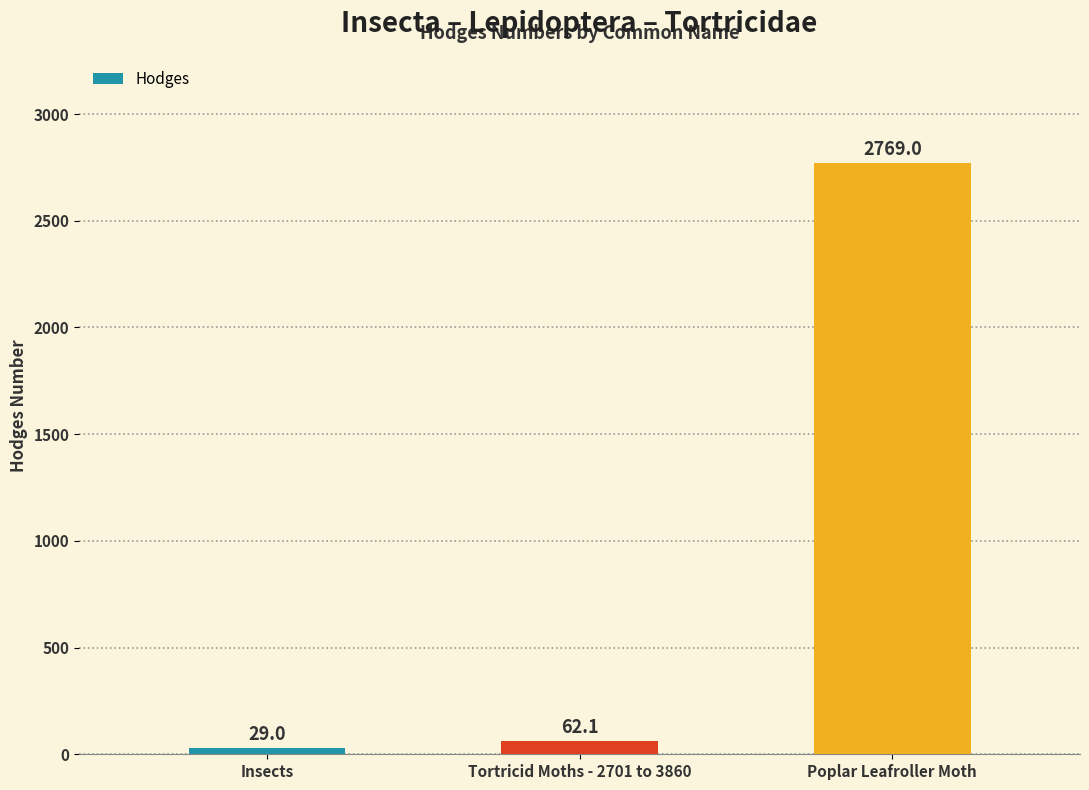

What value does the data have at Poplar Leafroller Moth?

2769.0